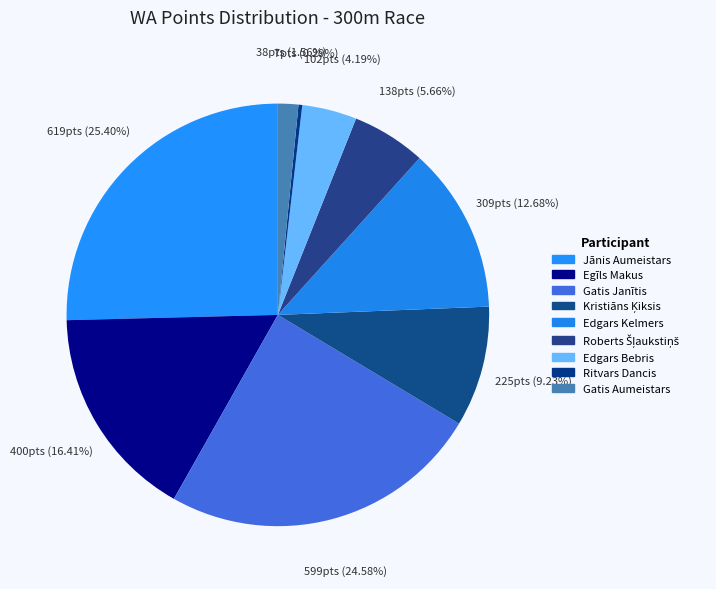

How many slices are in this pie chart?

9